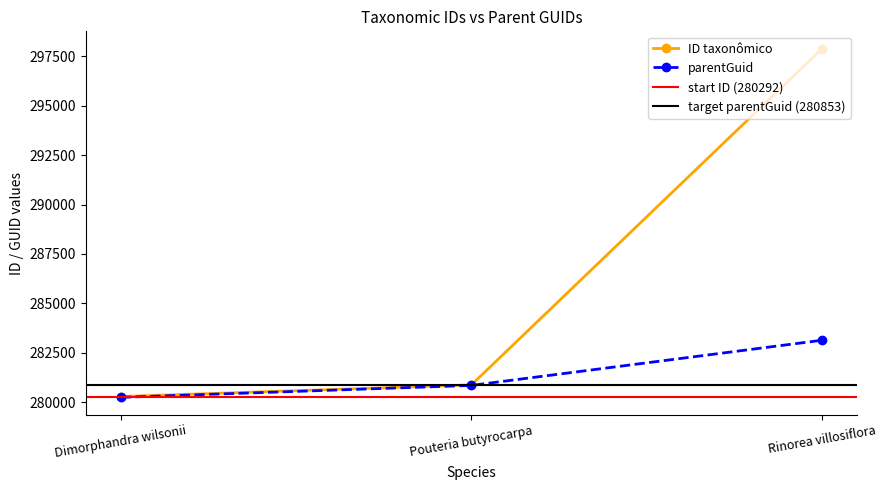

Reading left to right, list all the values displayed in this chart.

ID taxonômico: 280292	280879	297878
parentGuid: 280250	280853	283137